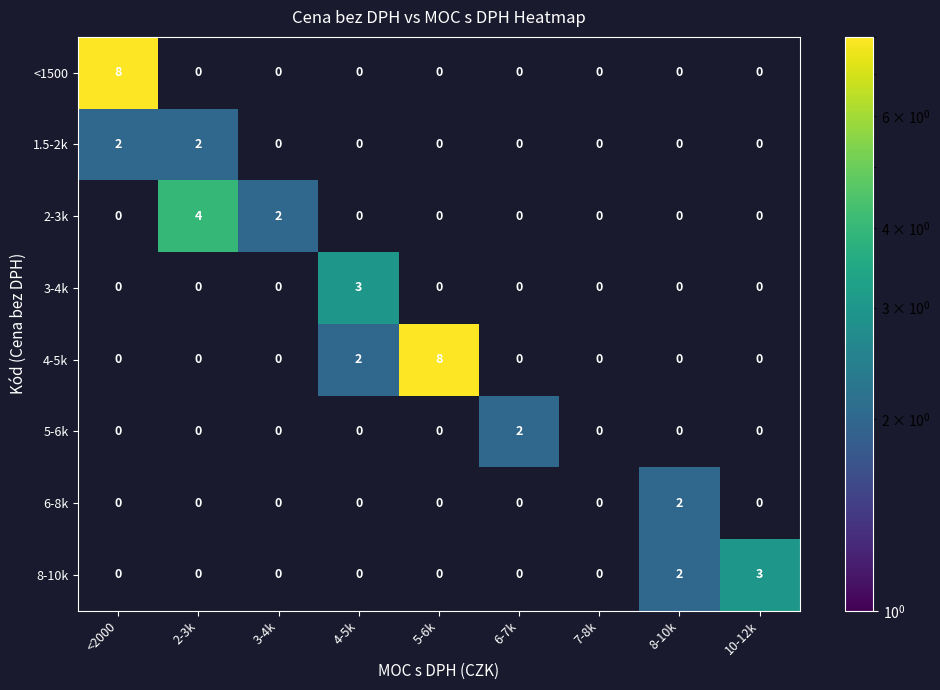

True or false: 8-10k has a value of 3 at 8-10k.

False